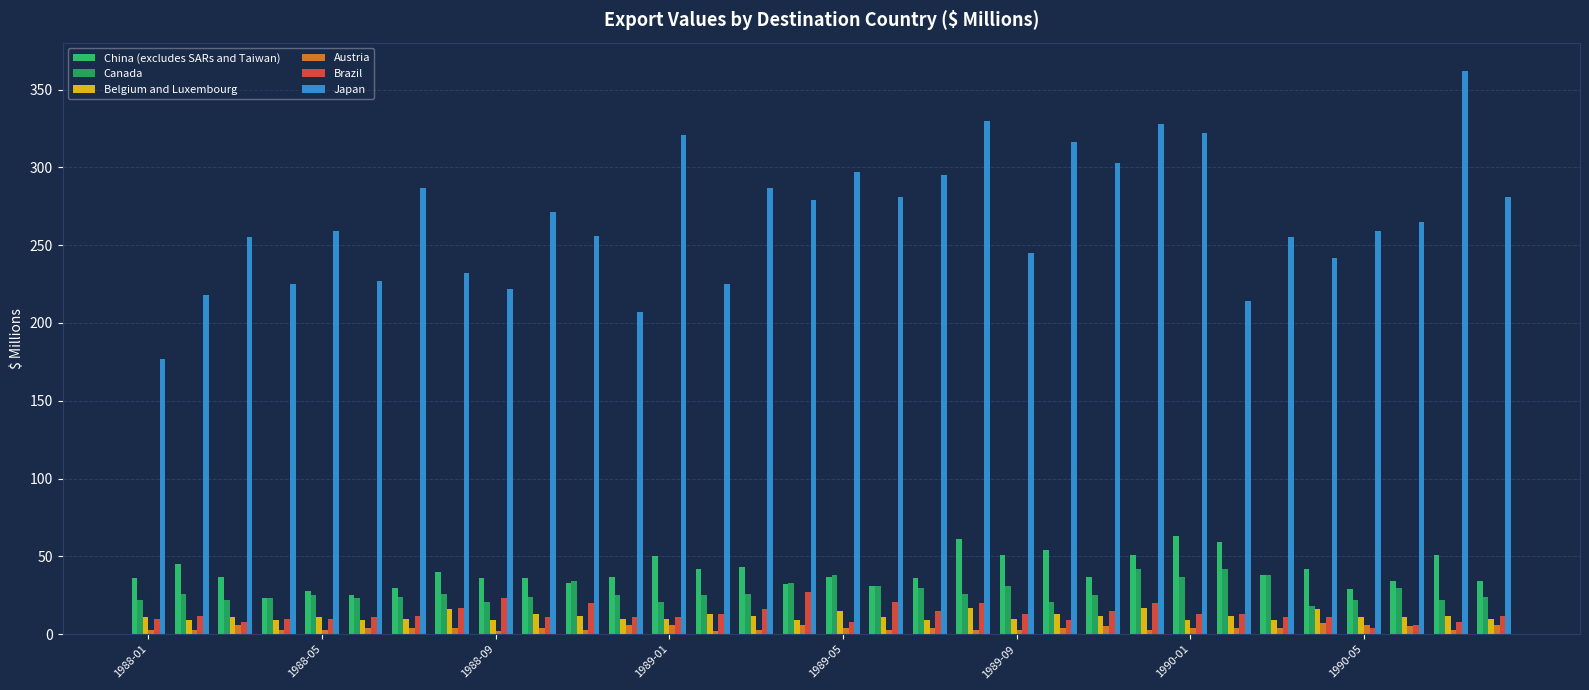

Are the bars grouped side by side (vs. stacked)?

Yes